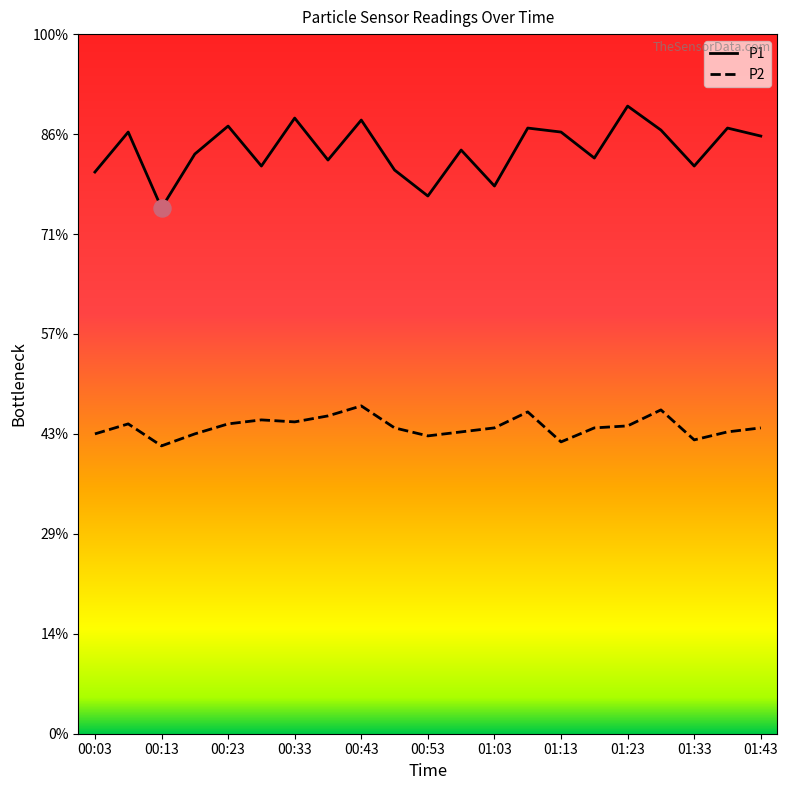

Does the chart have visible grid lines?

No